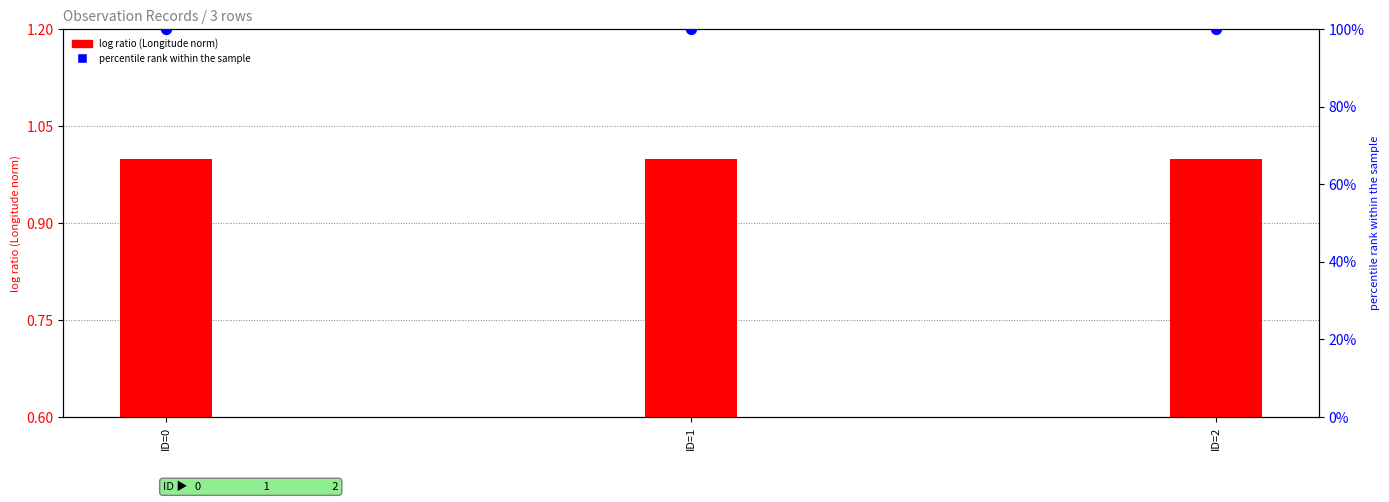

What are all the series names shown in the legend?

log ratio (Longitude norm), percentile rank within the sample